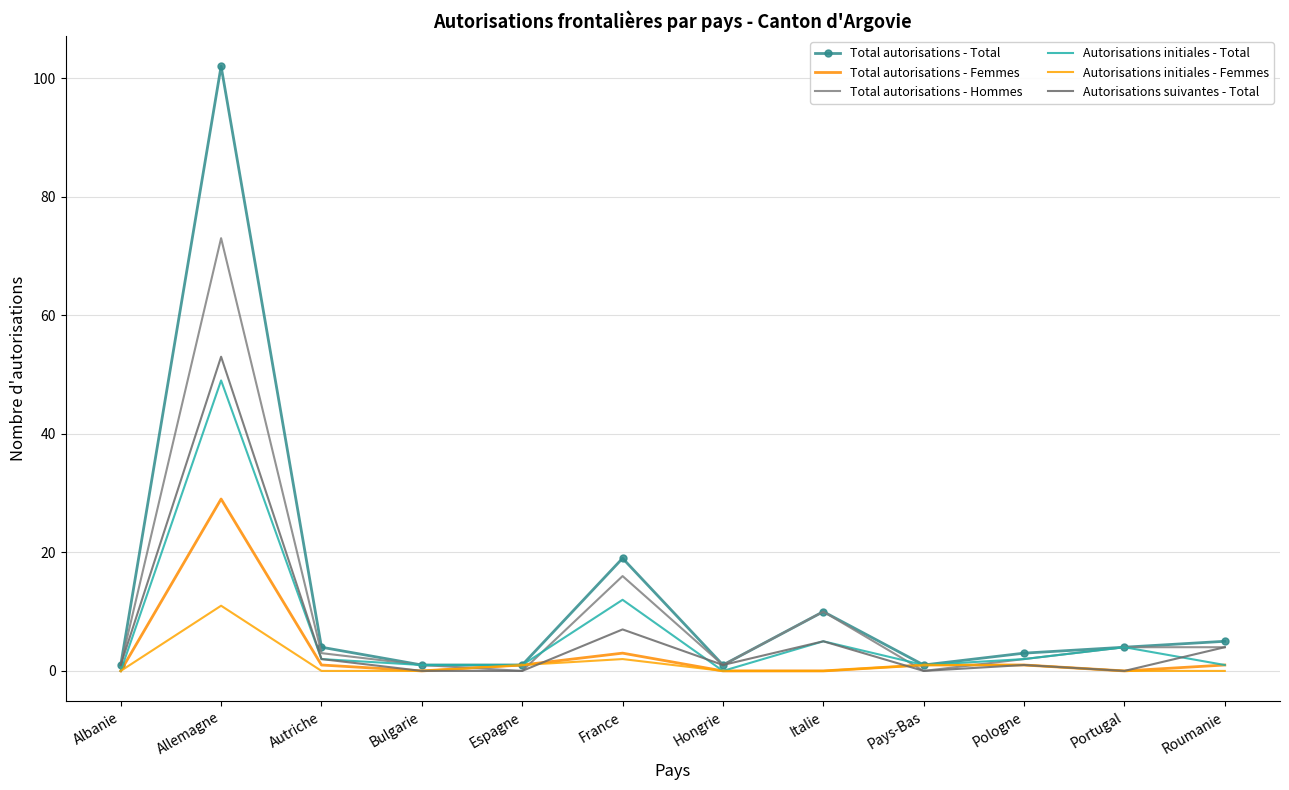

What is the total value across all series at Autriche?

12